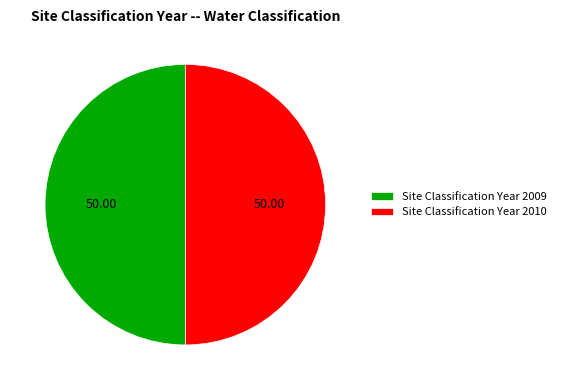

What is the ratio of the value at Site Classification Year 2009 to the value at Site Classification Year 2010?

1.0